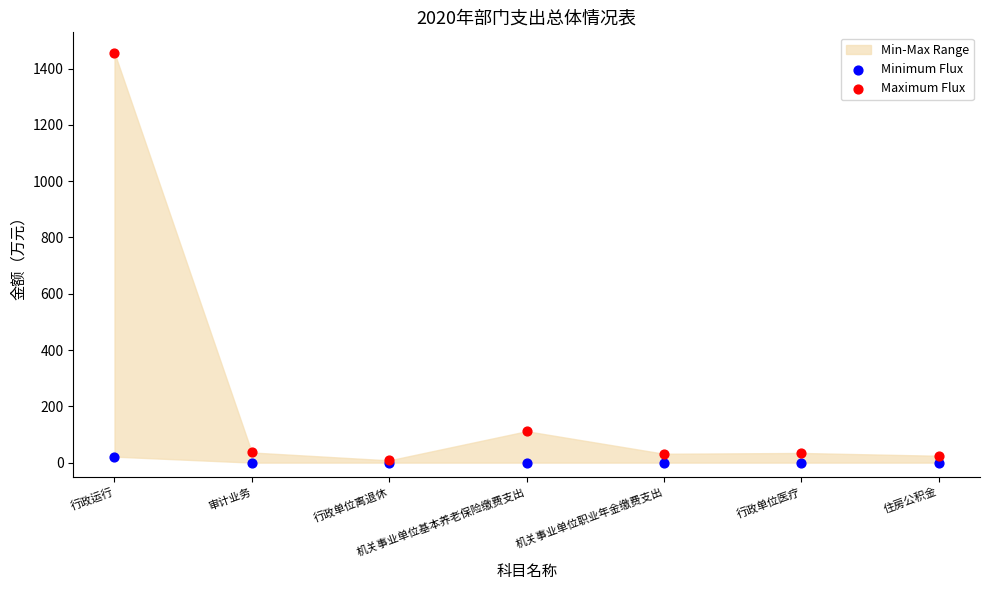

In the Maximum Flux series, what Y value is closest to 732?

111.6